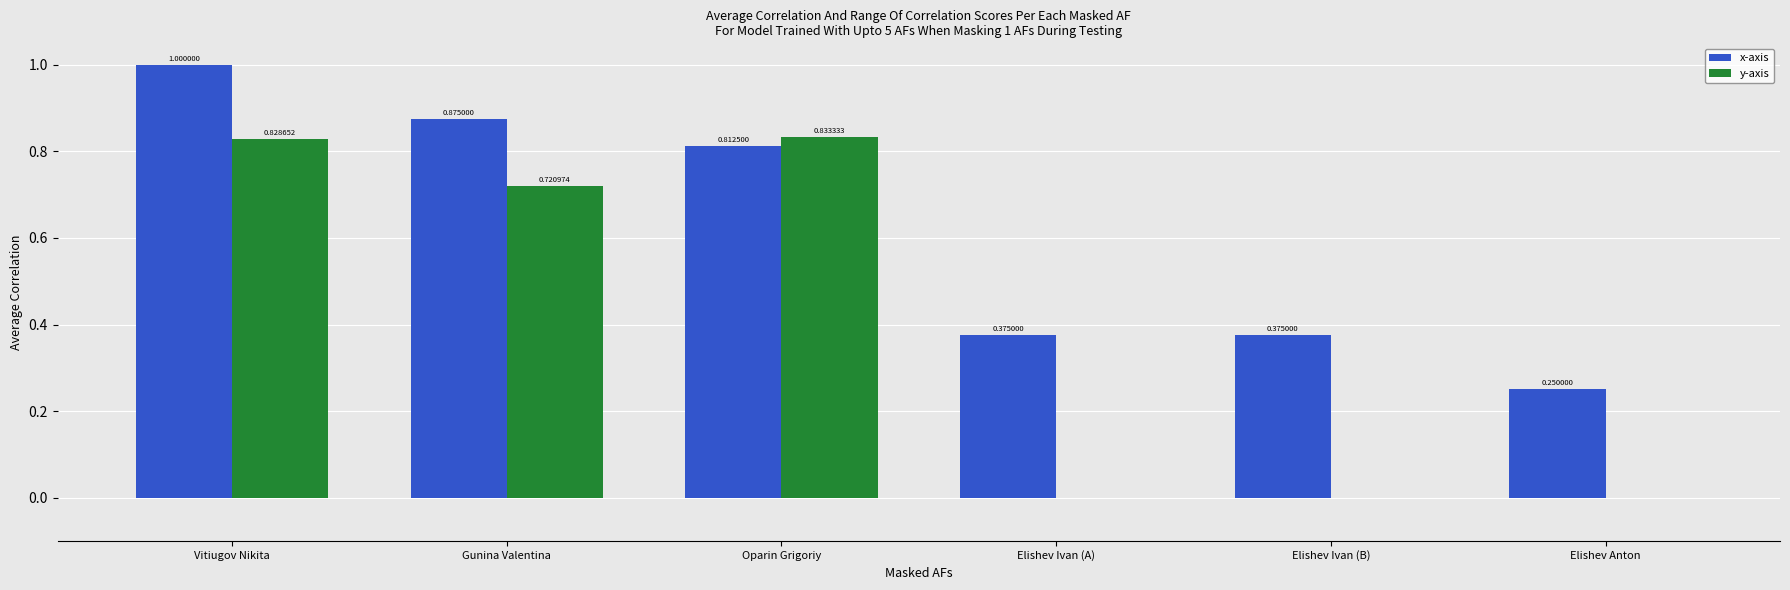

Are the bars grouped side by side (vs. stacked)?

Yes